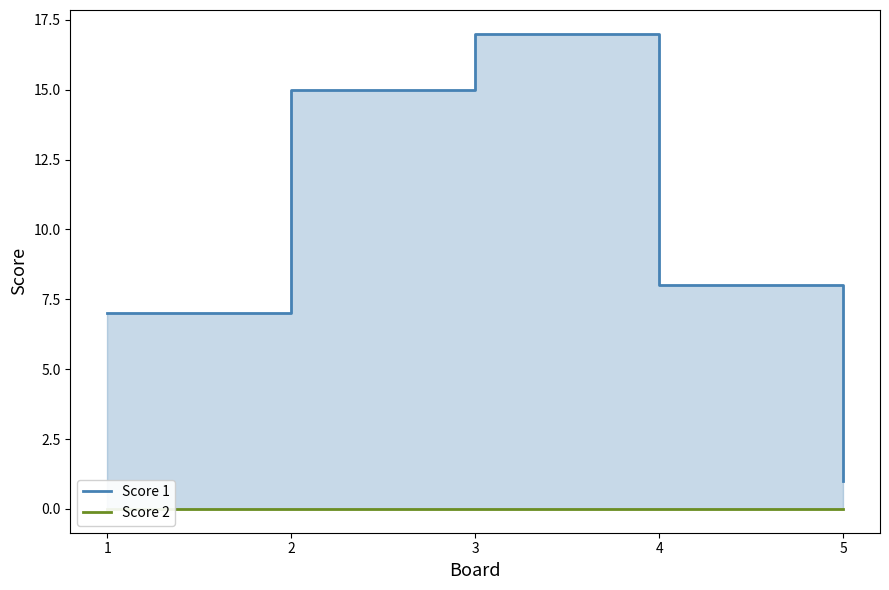

What is the greatest value displayed?

17